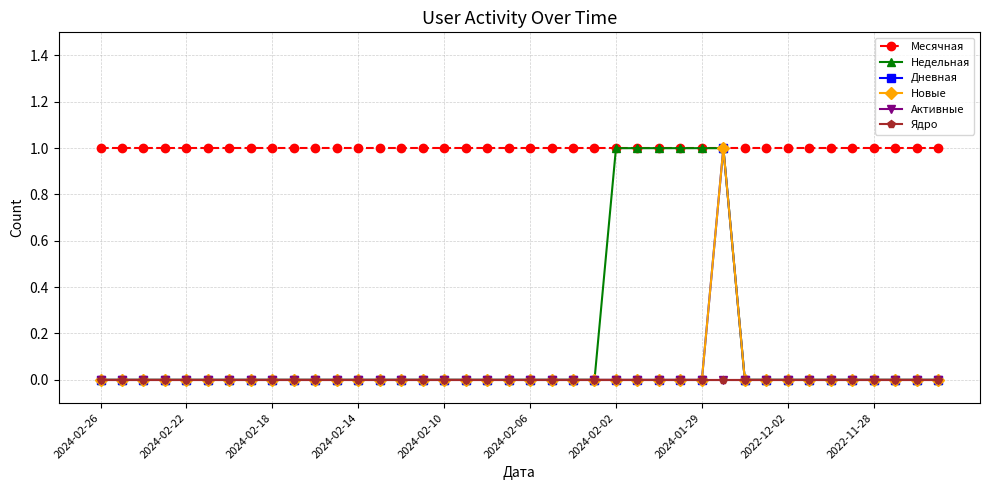

Does the chart have visible grid lines?

Yes